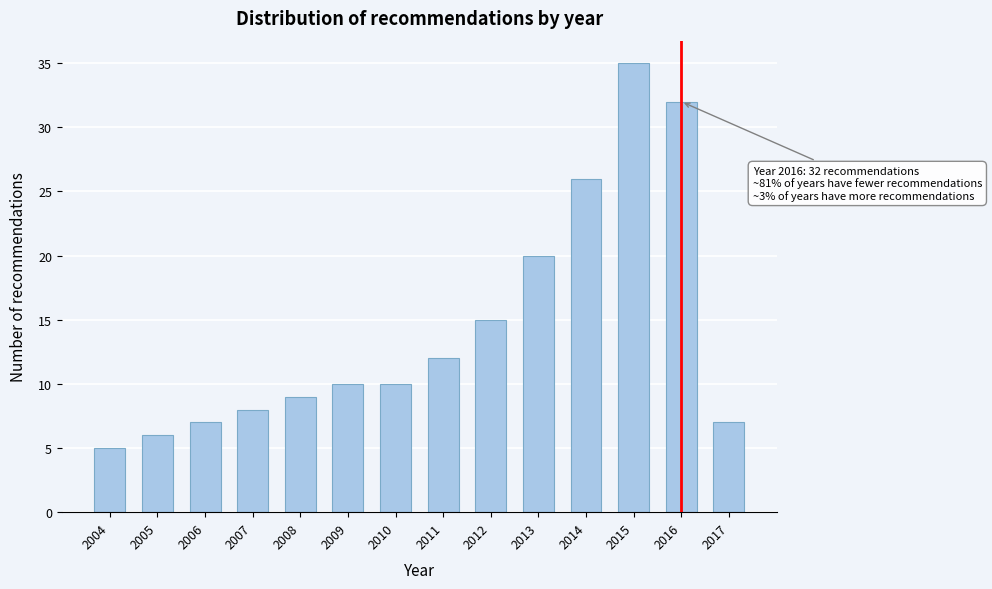

Reading right to left, extract all data points from this chart.

7	32	35	26	20	15	12	10	10	9	8	7	6	5